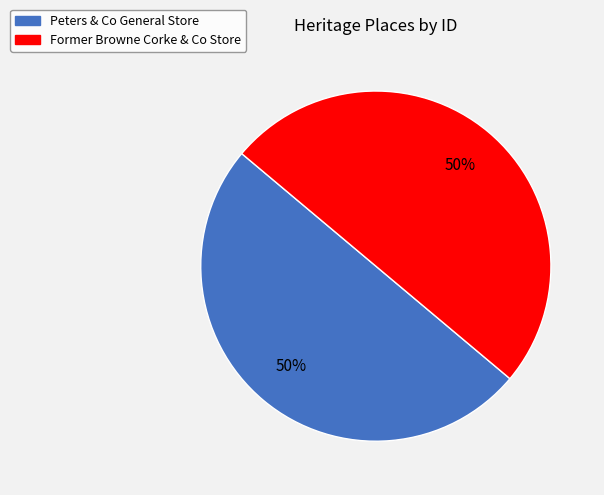

What percentage is the Former Browne Corke & Co Store slice, to the nearest percent?

50%